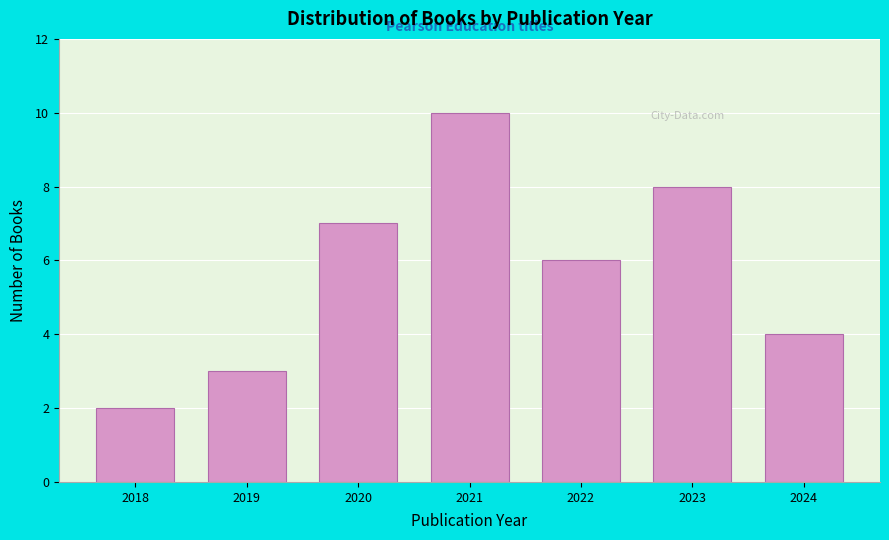

Reading left to right, transcribe all the data shown in this chart.

2018=2	2019=3	2020=7	2021=10	2022=6	2023=8	2024=4